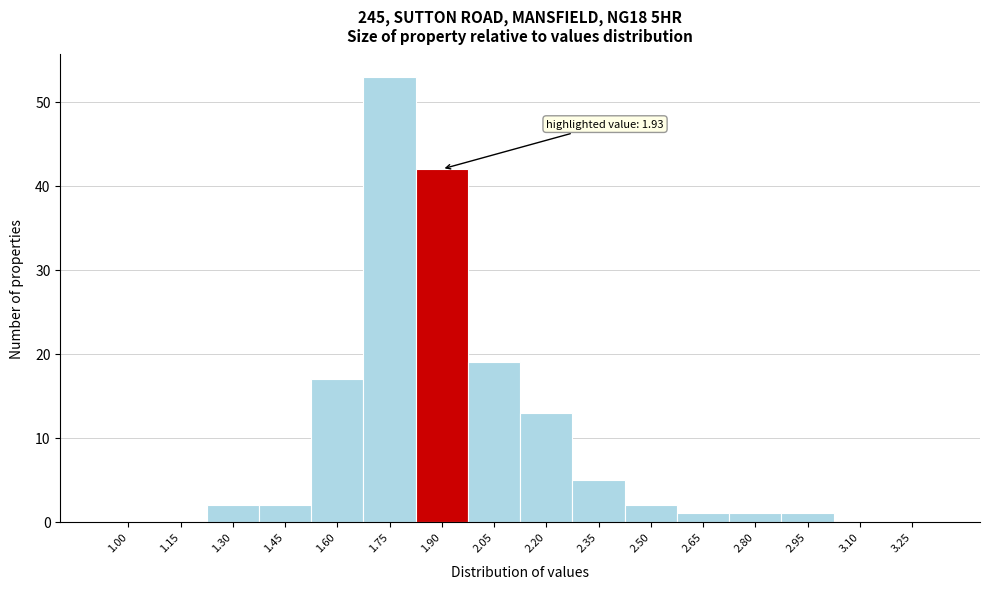

Reading left to right, list all the values displayed in this chart.

1.00=0	1.15=0	1.30=2	1.45=2	1.60=17	1.75=53	1.90=42	2.05=19	2.20=13	2.35=5	2.50=2	2.65=1	2.80=1	2.95=1	3.10=0	3.25=0